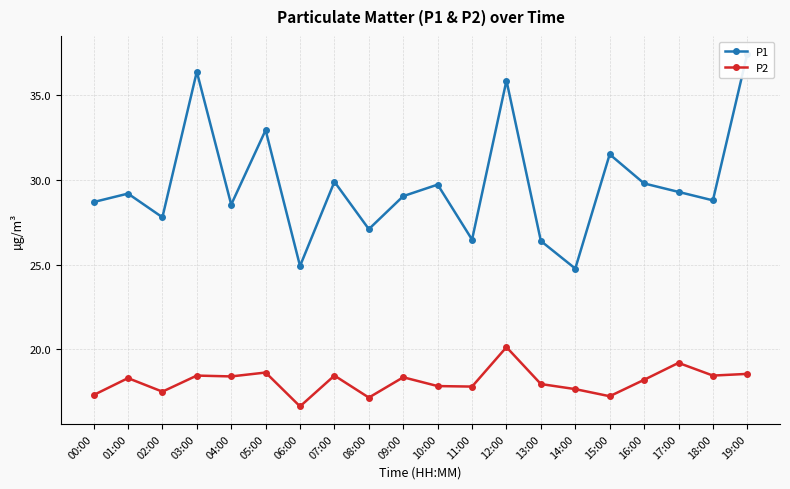

At which category is the sum across all series the highest?

19:00